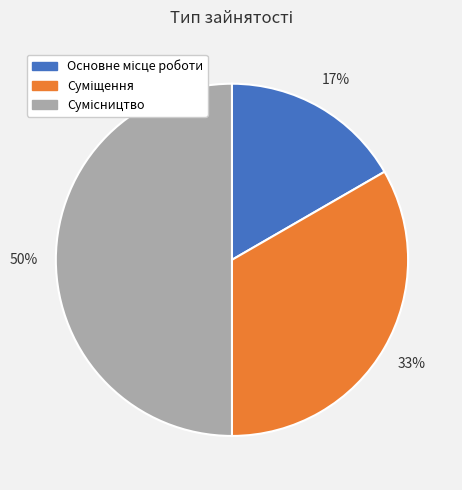

To the nearest percent, what is the average slice percentage?

33%